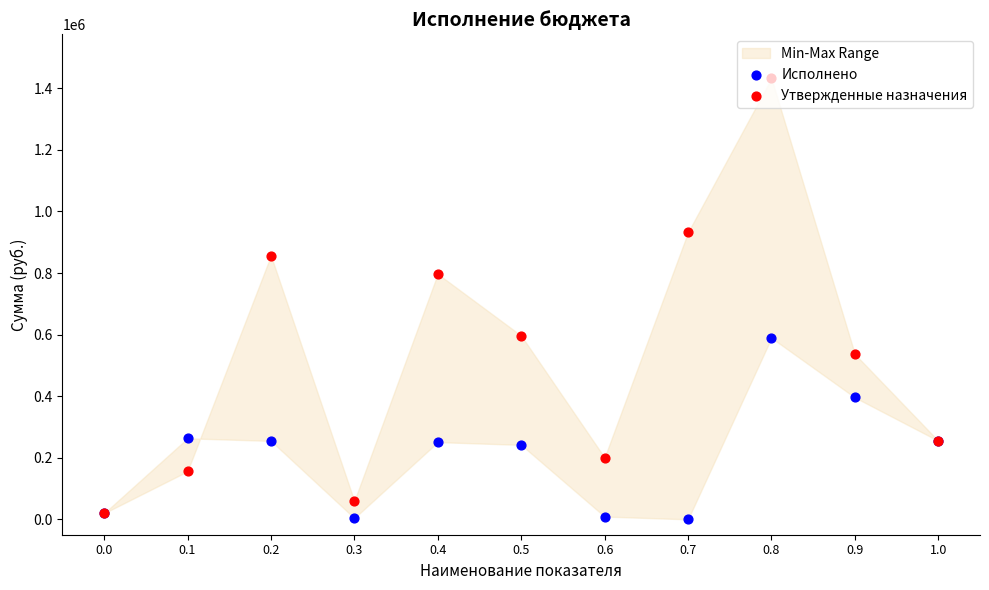

At which category is the sum across all series the highest?

0.8